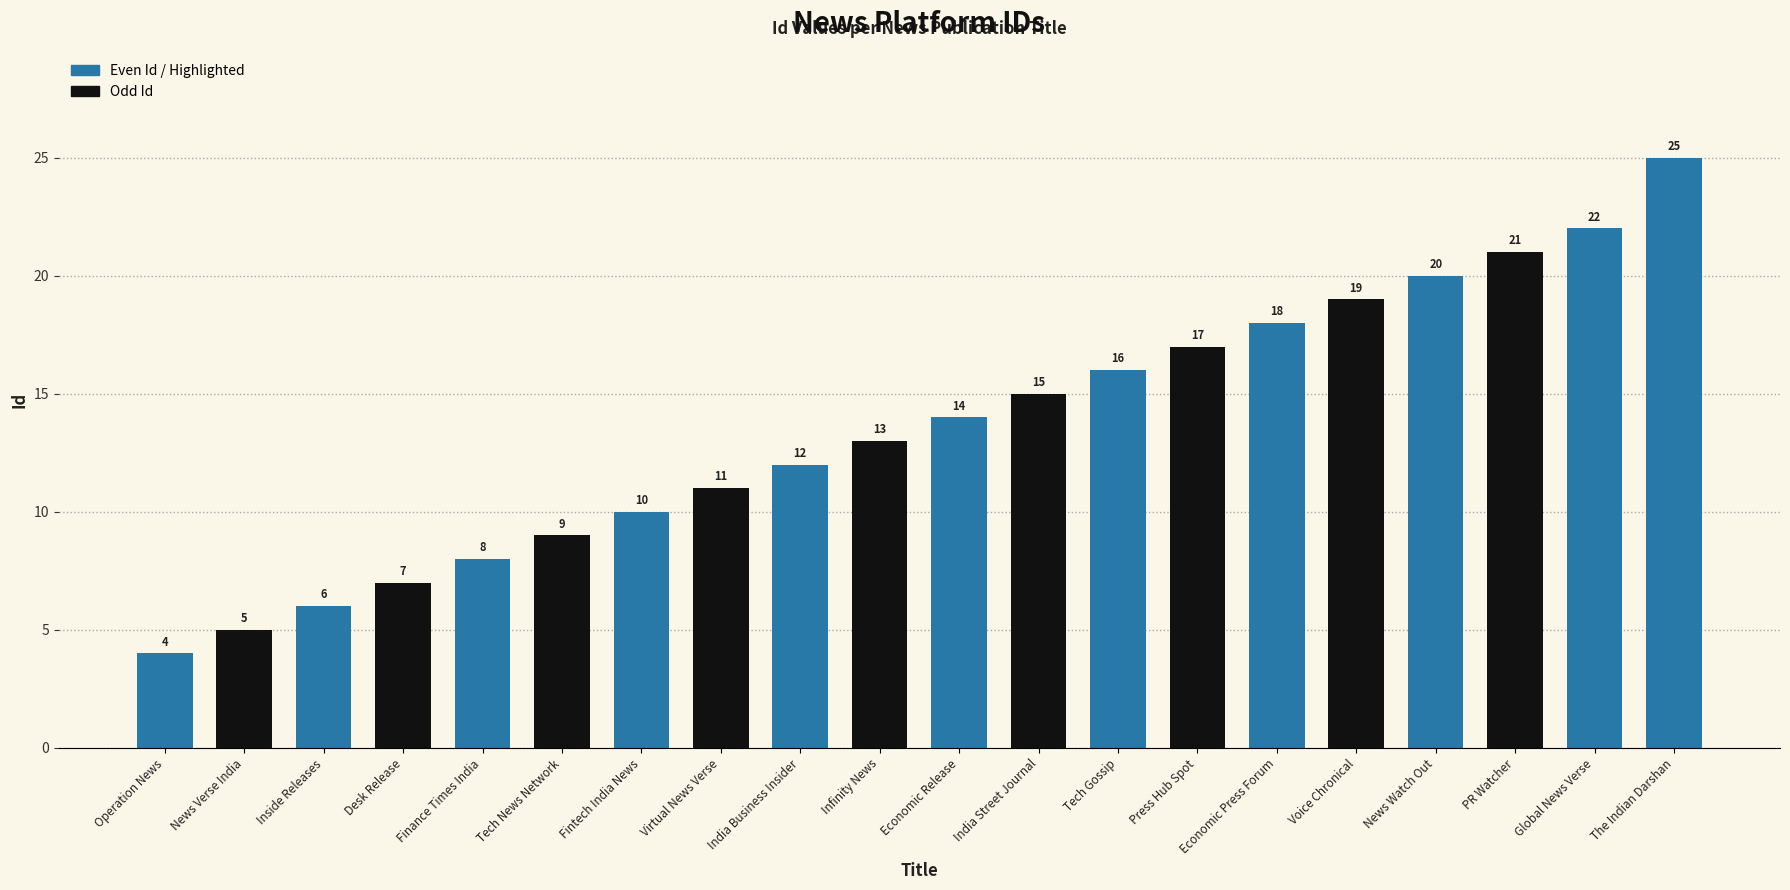

At which category does the chart reach its peak across all series?

The Indian Darshan